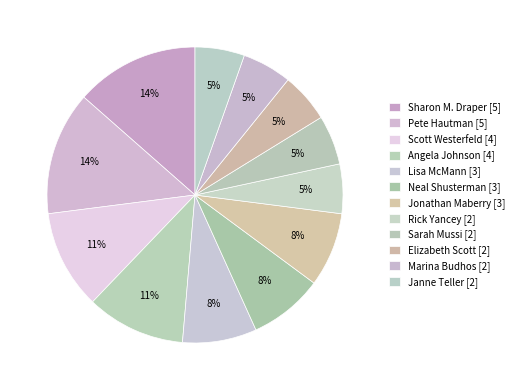

How many segments does this pie chart have?

12